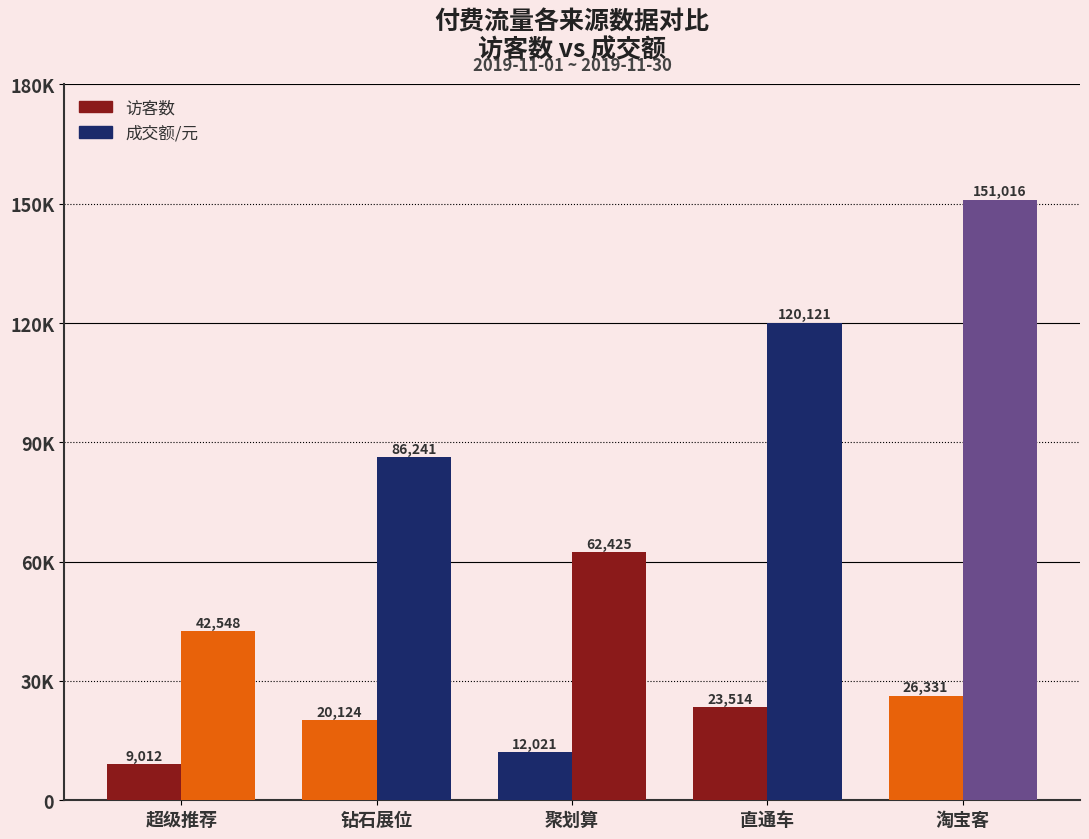

Where is 成交额/元 nearest to the value 96782?

钻石展位